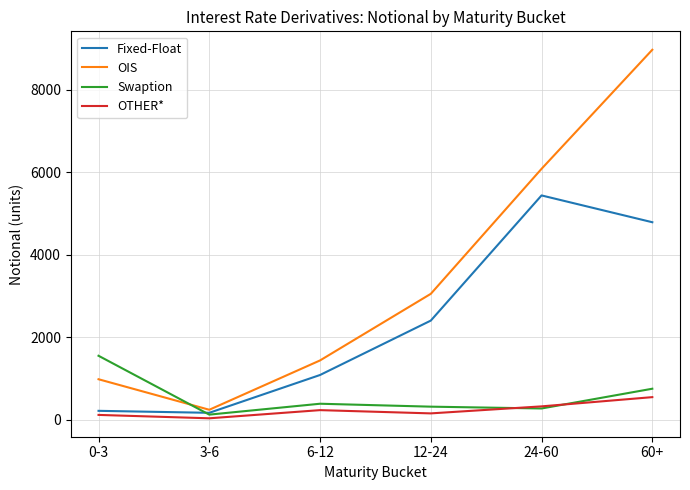

How many interior local peaks does the Swaption series have?

1